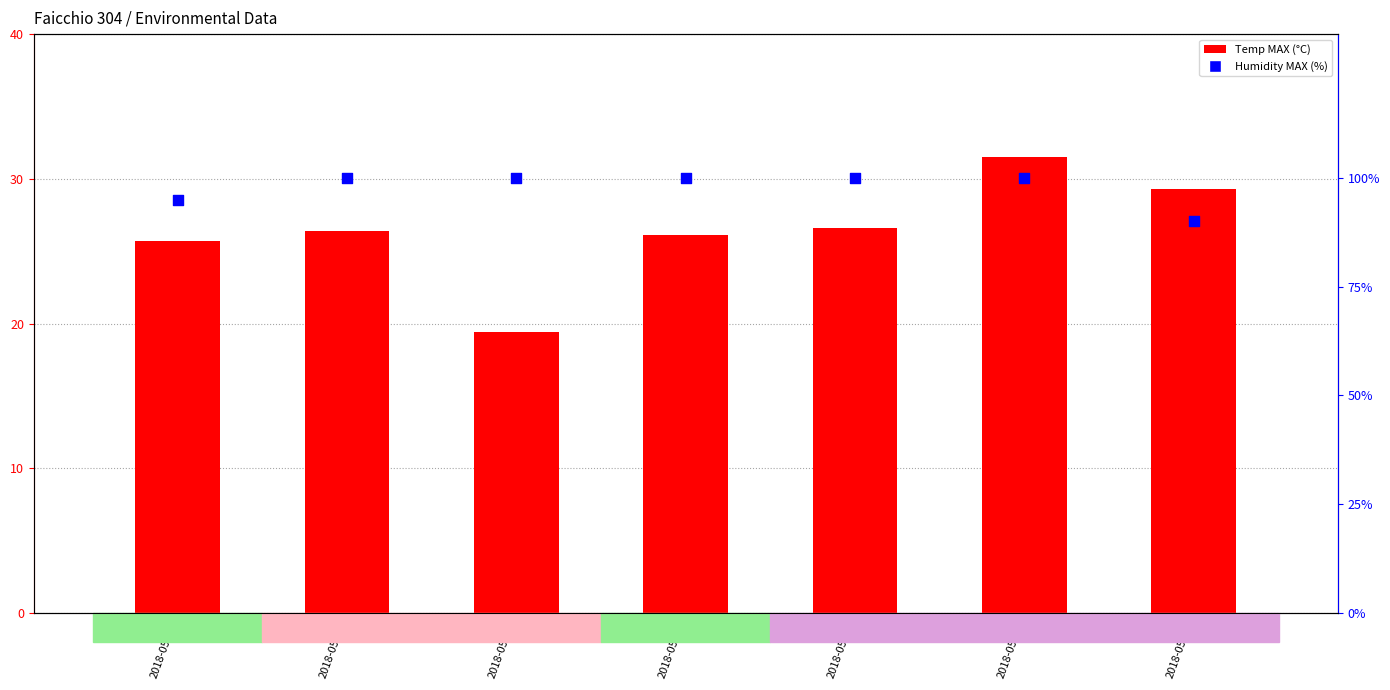

At which category is the sum across all series the highest?

2018-05-26